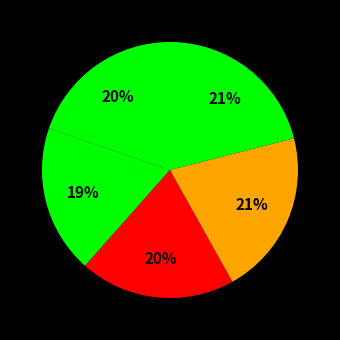

How many slices are in this pie chart?

5